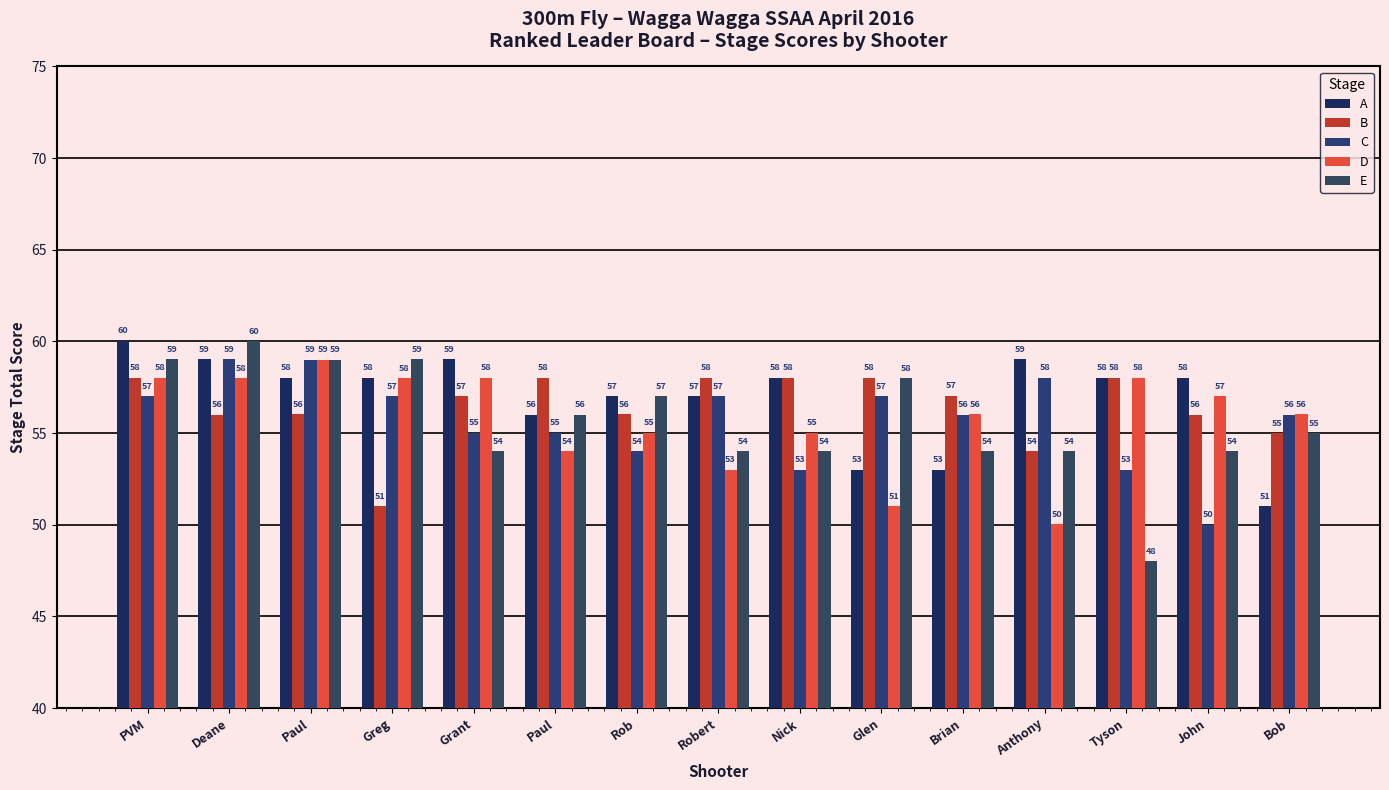

How many values in the A series exceed 58?

9